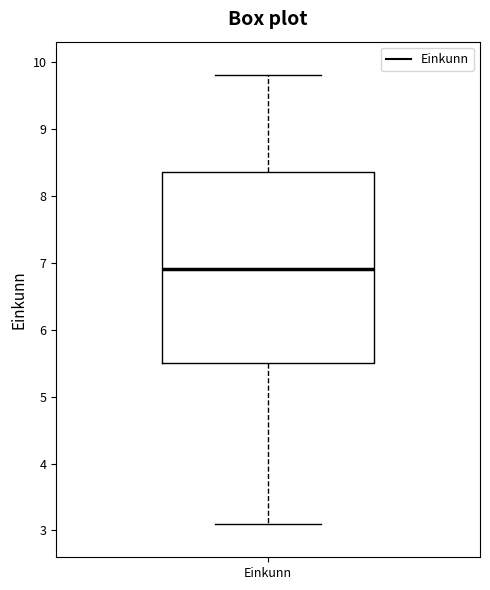

Where is the lower edge of the box for Einkunn on the y-axis? The values are not printed on the chart, so give them approximately, as read against the axis.

5.5